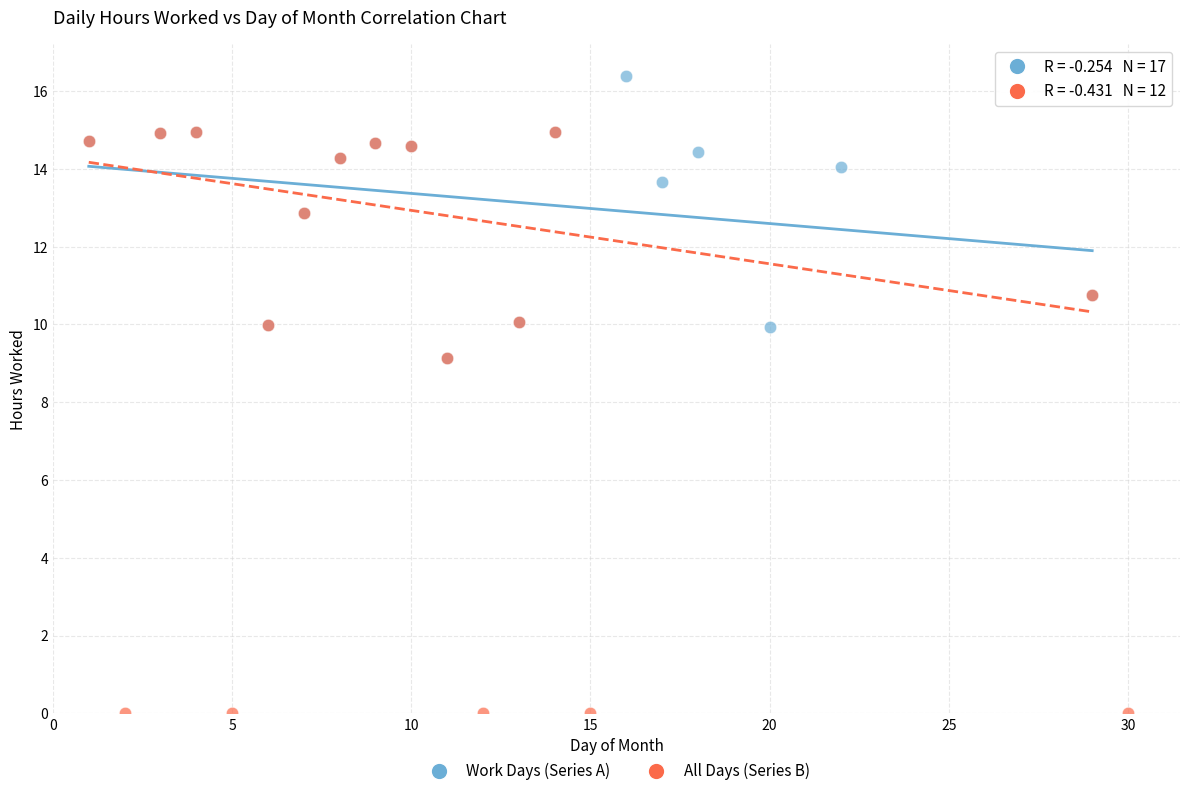

Which series has the largest Y range (max minus min)?

All Days (Series B)